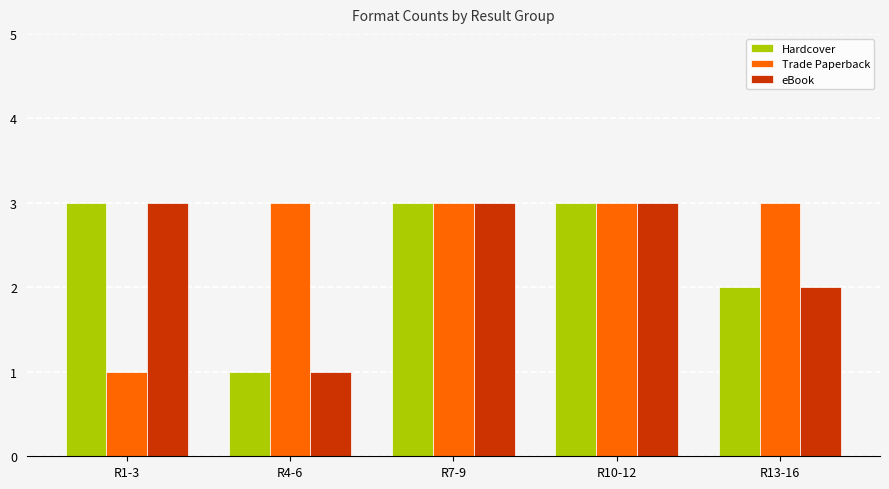

True or false: Hardcover has a value of 5 at R10-12.

False